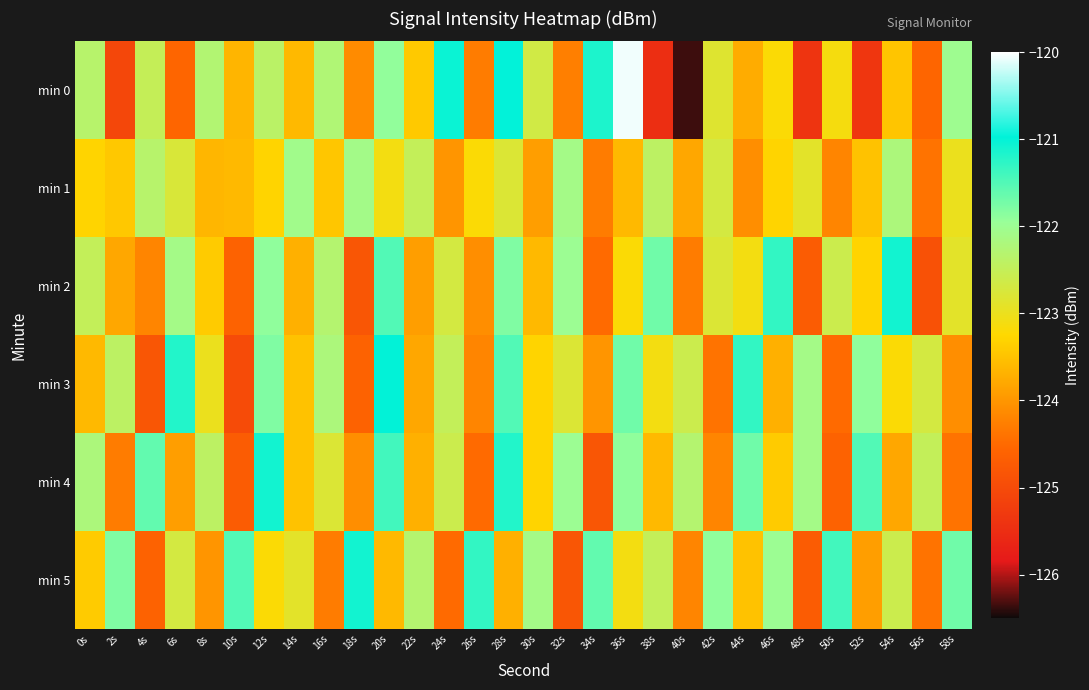

Which series has the largest total across all categories?

min 5